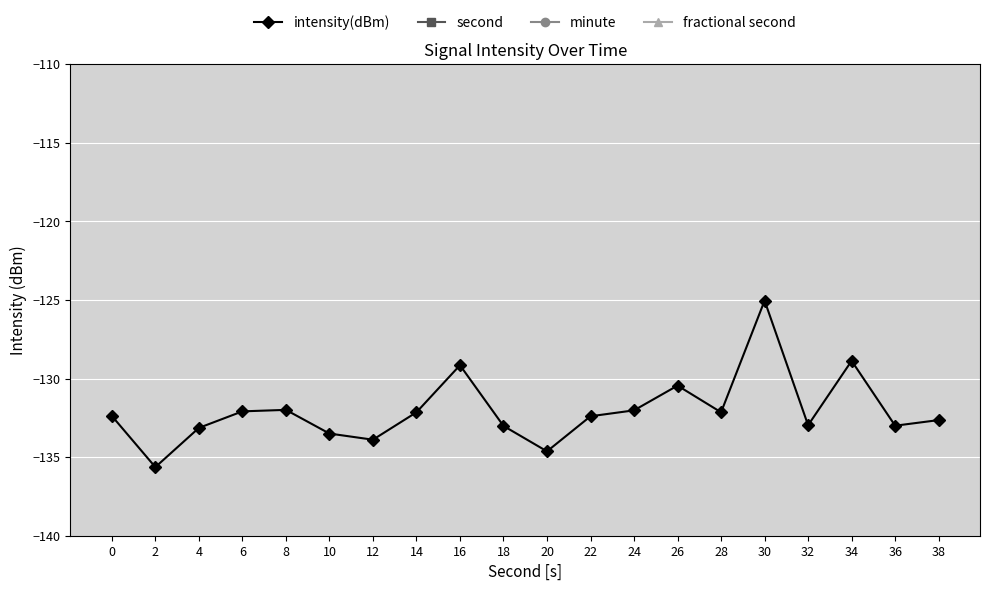

Is the value of minute at 32 greater than the value of second at 2?

No